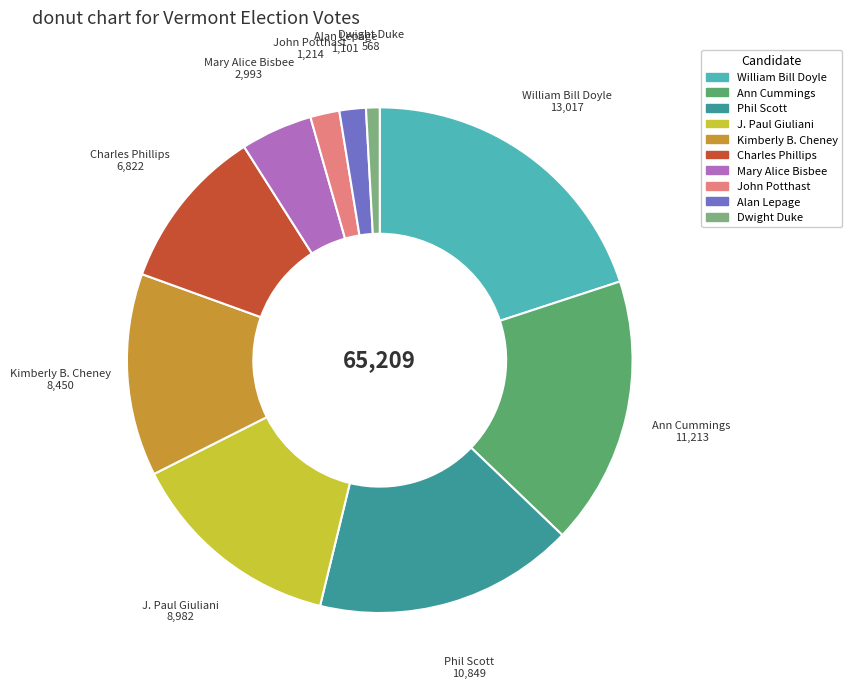

True or false: Ann Cummings accounts for 8% of the total.

False